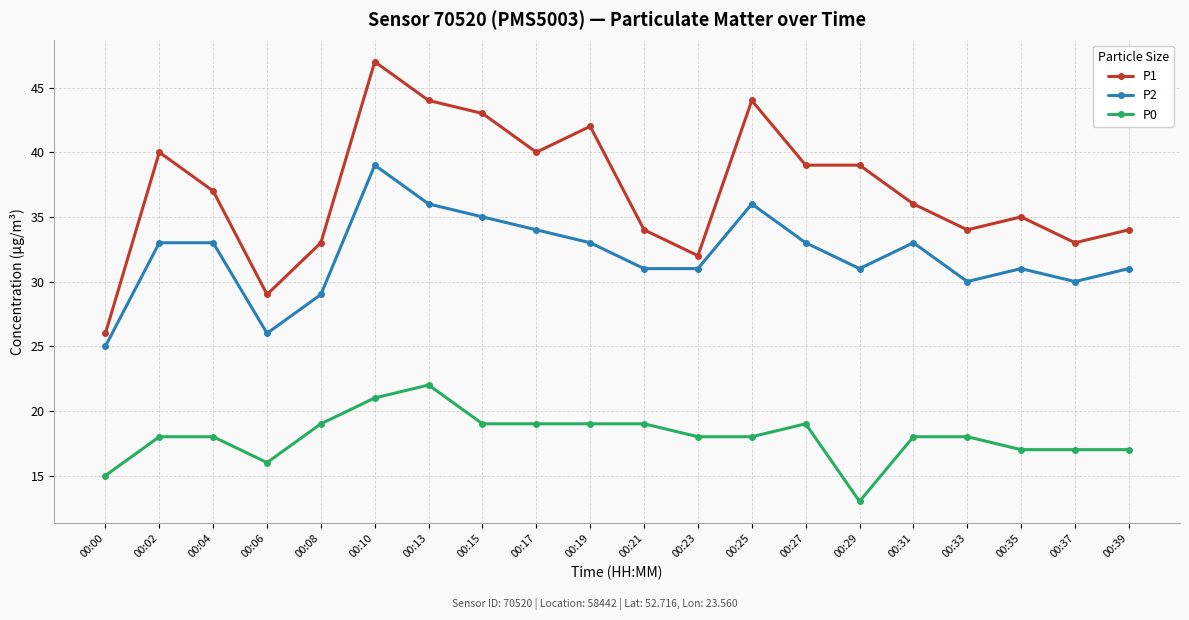

What is the difference between the maximum and minimum values in the P1 series?

21